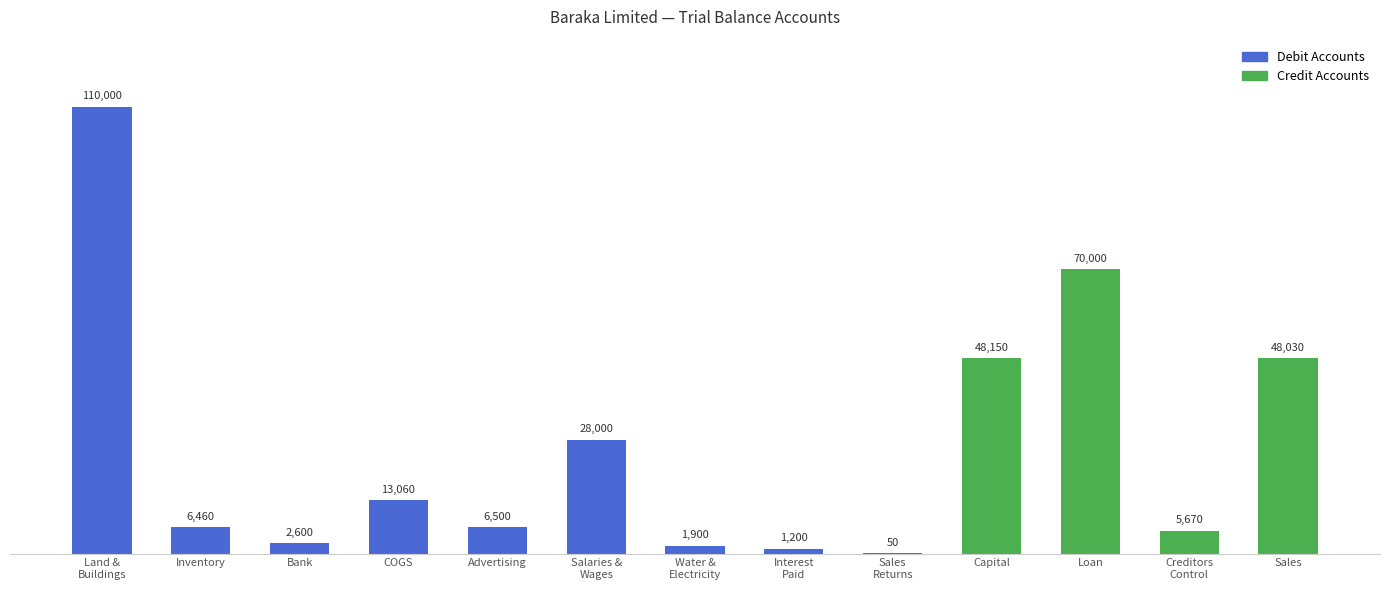

What is the ratio of the value at COGS to the value at Inventory?

2.0